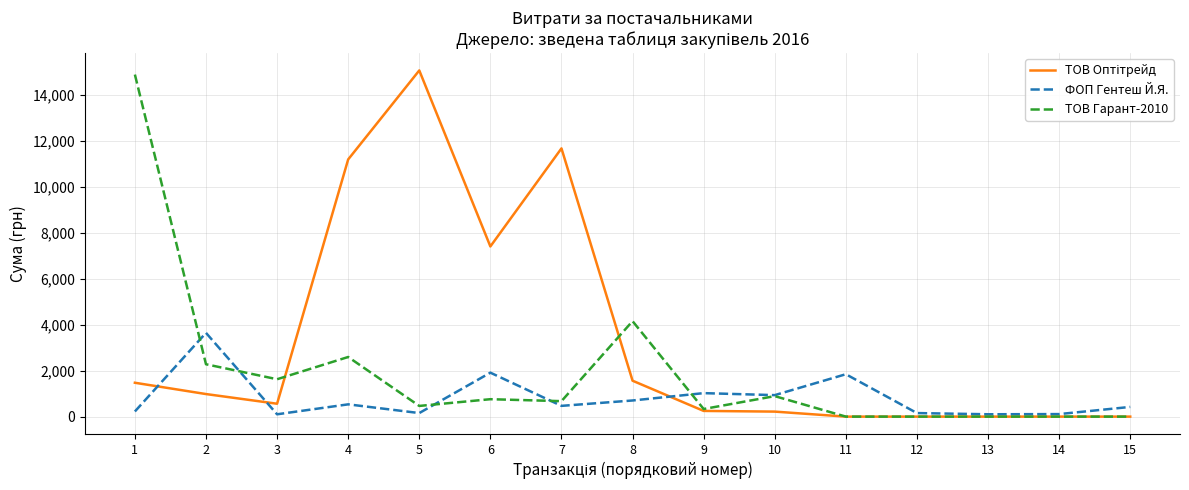

Between 2 and 14, which series saw the biggest shift?

ФОП Гентеш Й.Я.